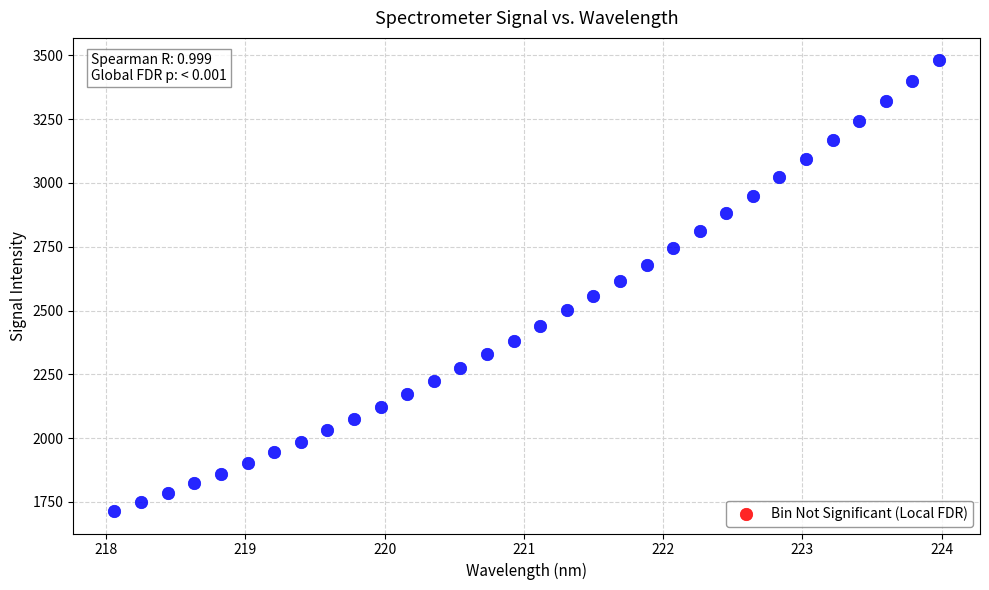

What is the range of X values (max minus min)?

5.9